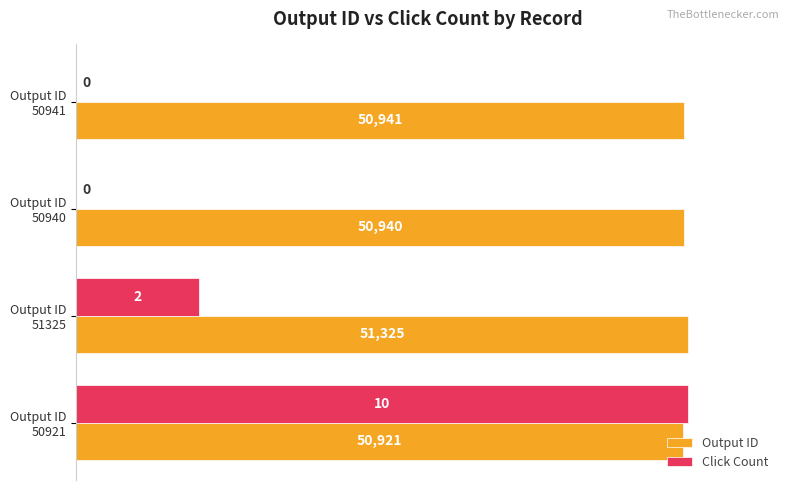

What are all the series names shown in the legend?

Output ID, Click Count